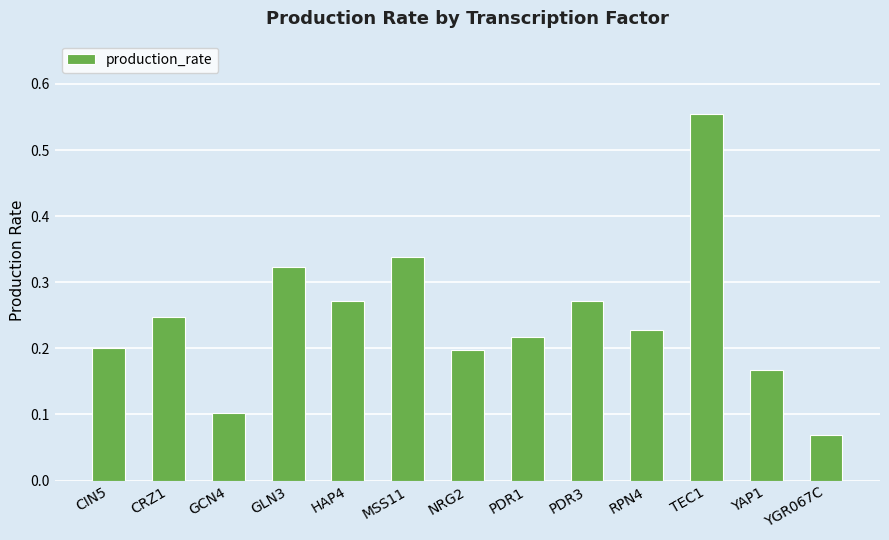

What is the label of the 5th bar from the left?

HAP4